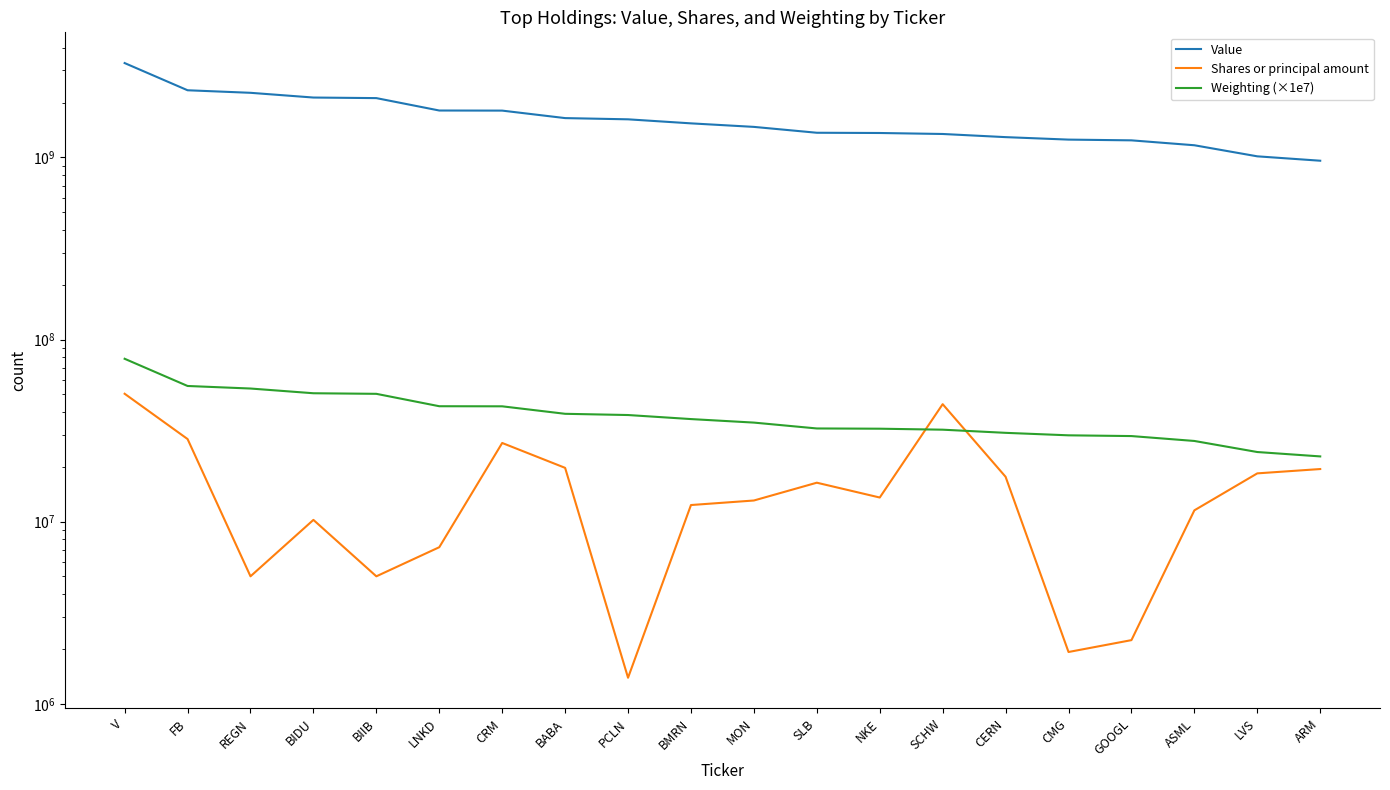

What is the smallest value displayed?

1389674.0